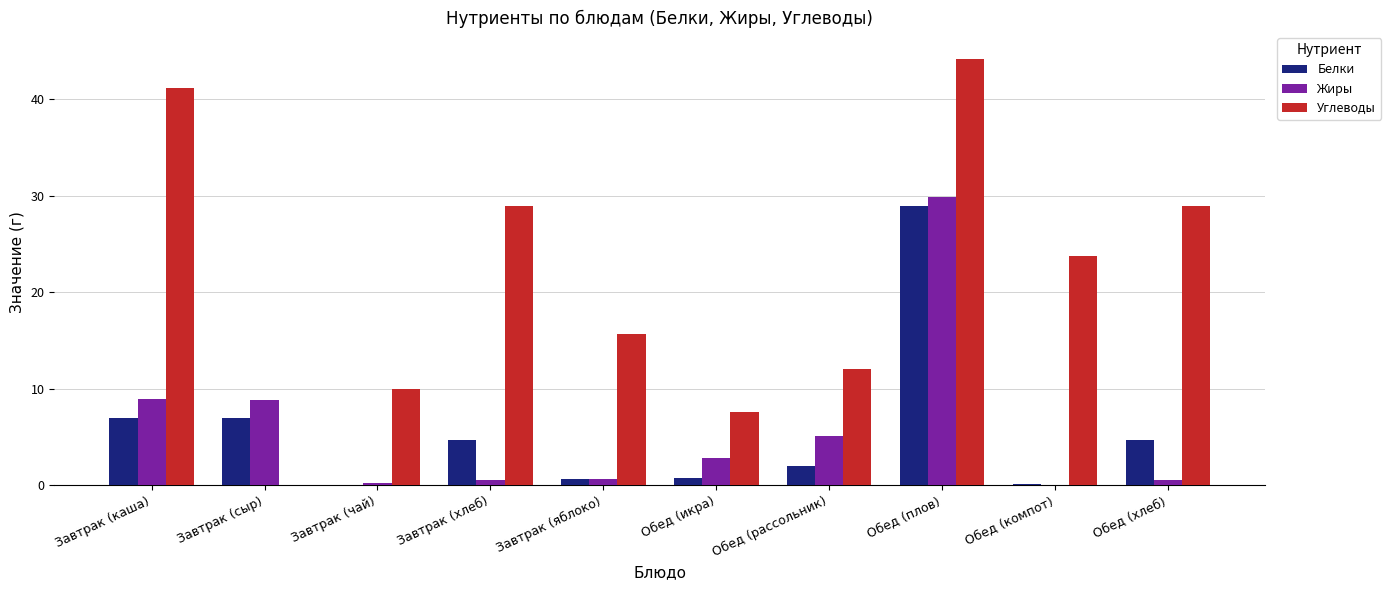

What is the difference between the Углеводы values at Завтрак (чай) and Завтрак (яблоко)?

5.6